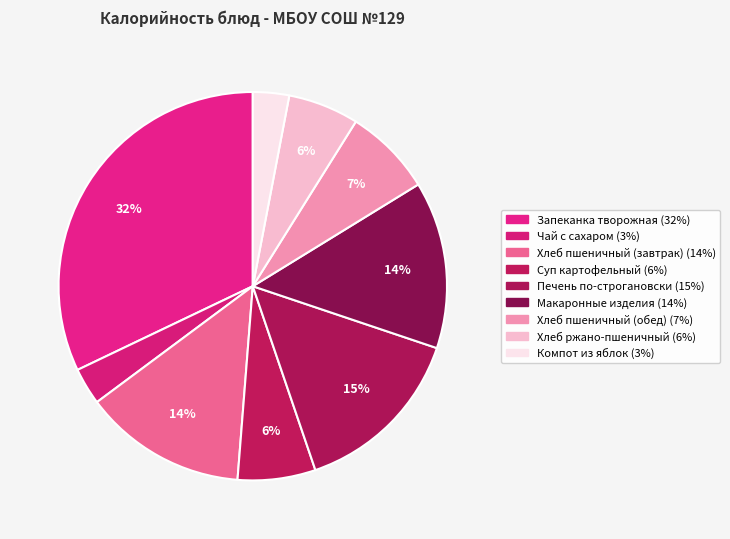

How many segments does this pie chart have?

9